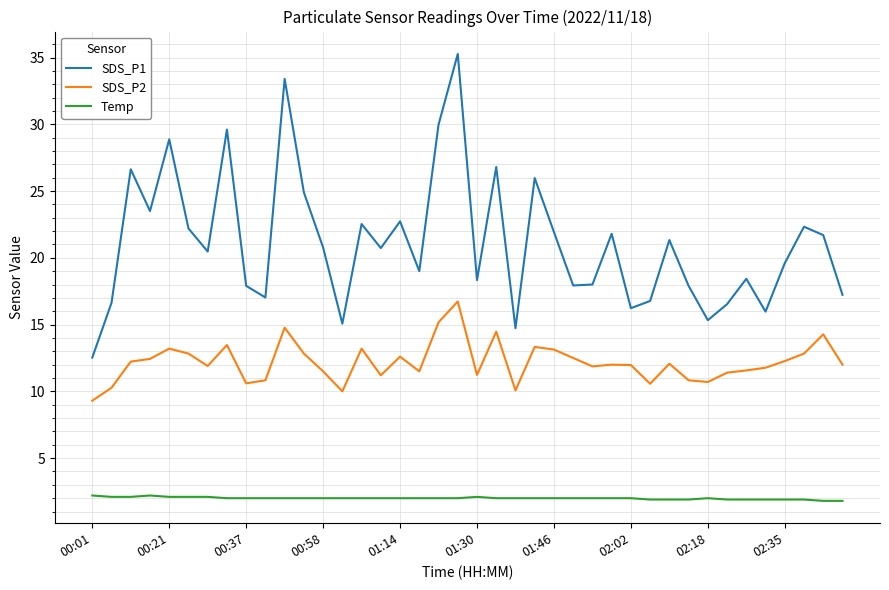

Which series has the widest spread of values?

SDS_P1